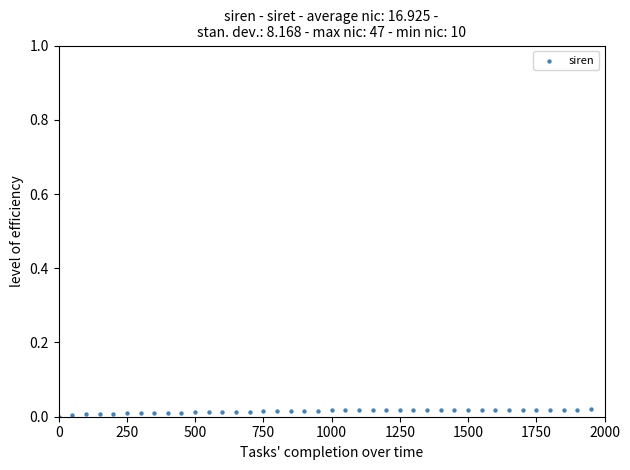

What is the range of X values (max minus min)?

1950.0